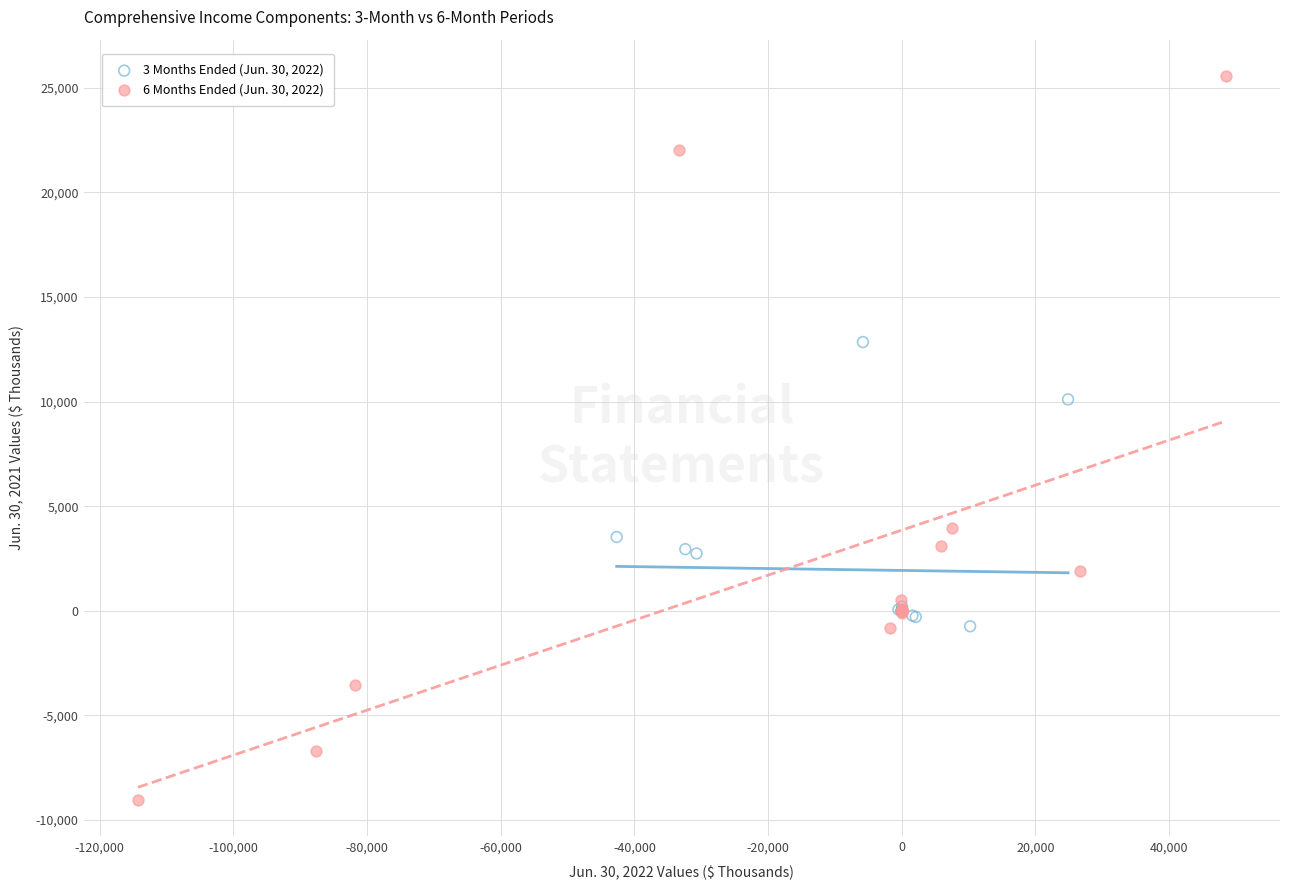

Which series contains the highest Y value?

6 Months Ended (Jun. 30, 2022)